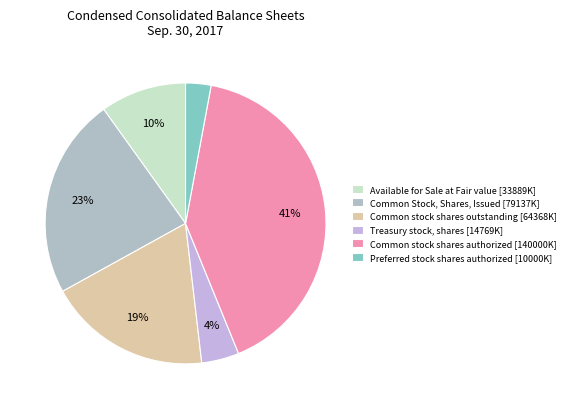

True or false: Common stock shares outstanding accounts for 29% of the total.

False